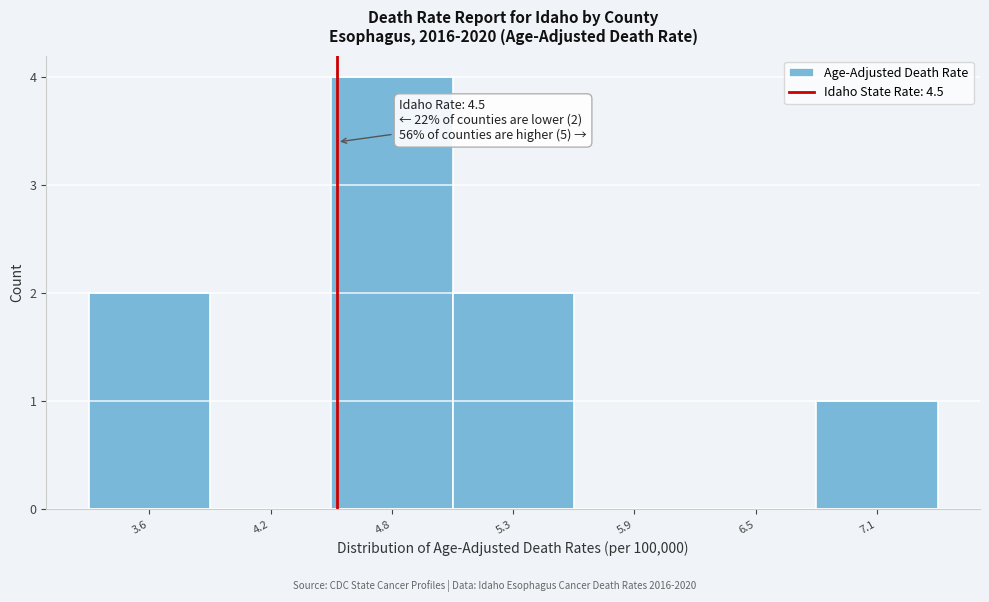

Reading left to right, transcribe all the data shown in this chart.

3.6=2	4.2=0	4.8=4	5.3=2	5.9=0	6.5=0	7.1=1